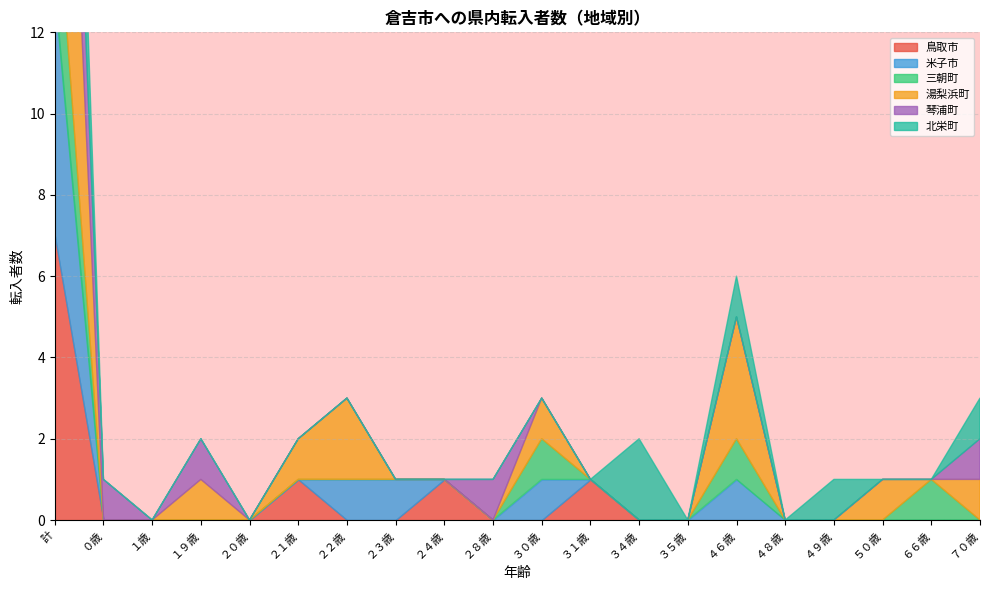

Which series has the largest range (max minus min)?

湯梨浜町